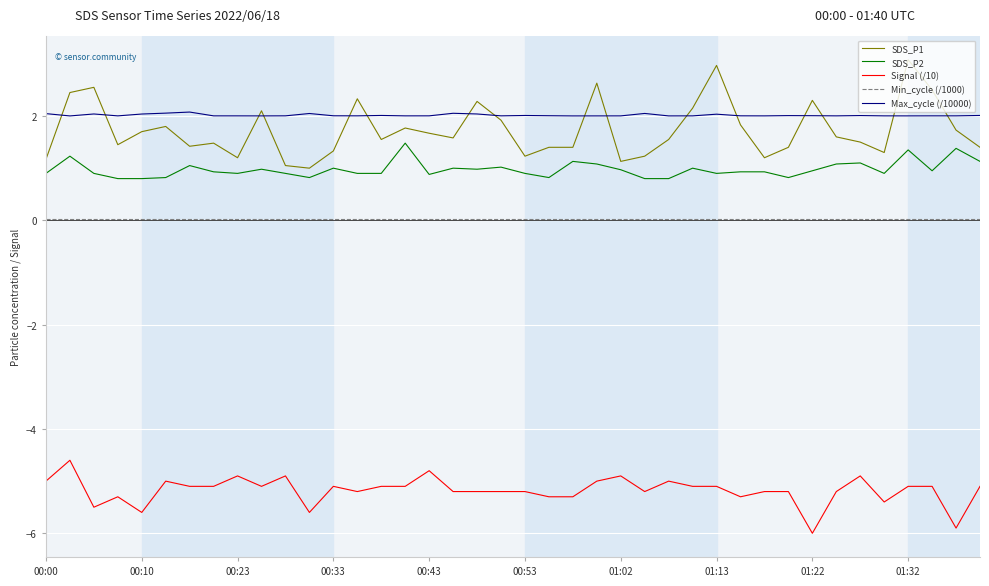

Which series has the largest total across all categories?

Max_cycle (/10000)